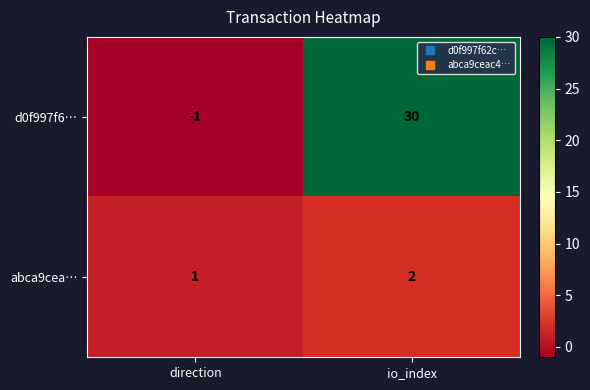

The value of abca9cea… at direction is 2. True or false?

False